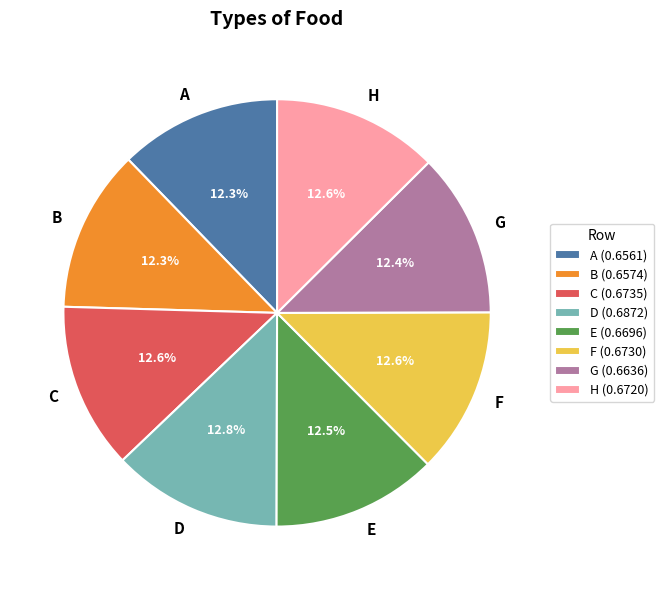

Is there any slice that represents more than half of the pie?

No